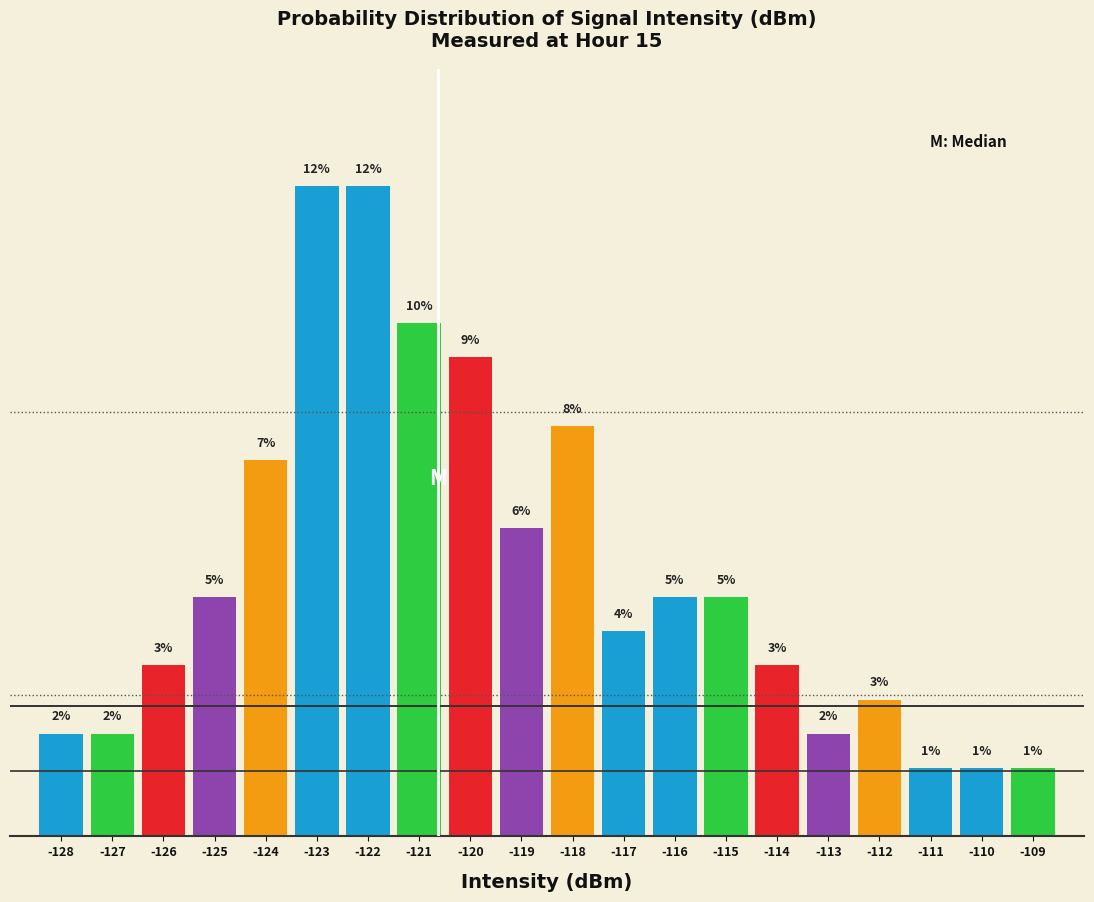

Does the chart contain any negative values?

No